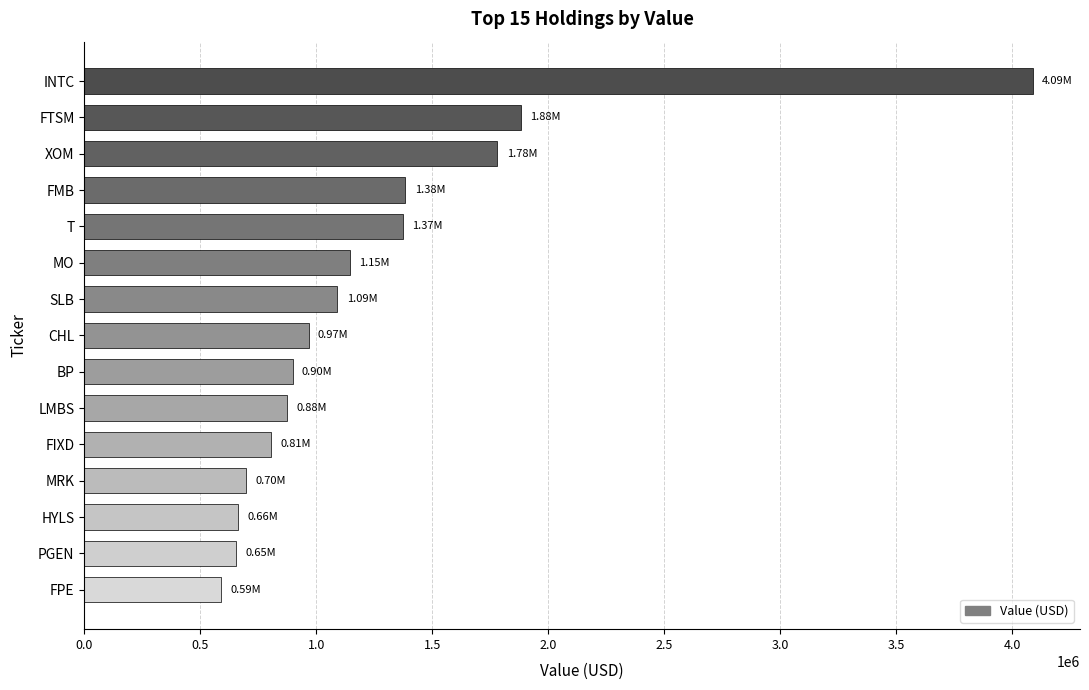

What is the greatest value displayed?

4087000